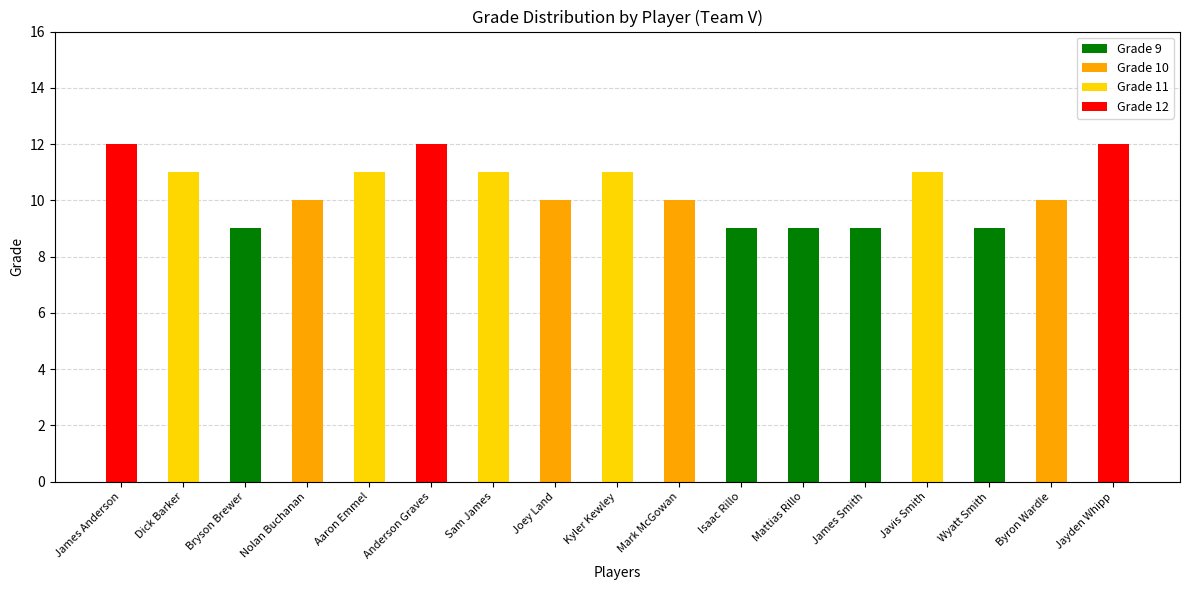

What is the highest value of the Grade 9 series?

9